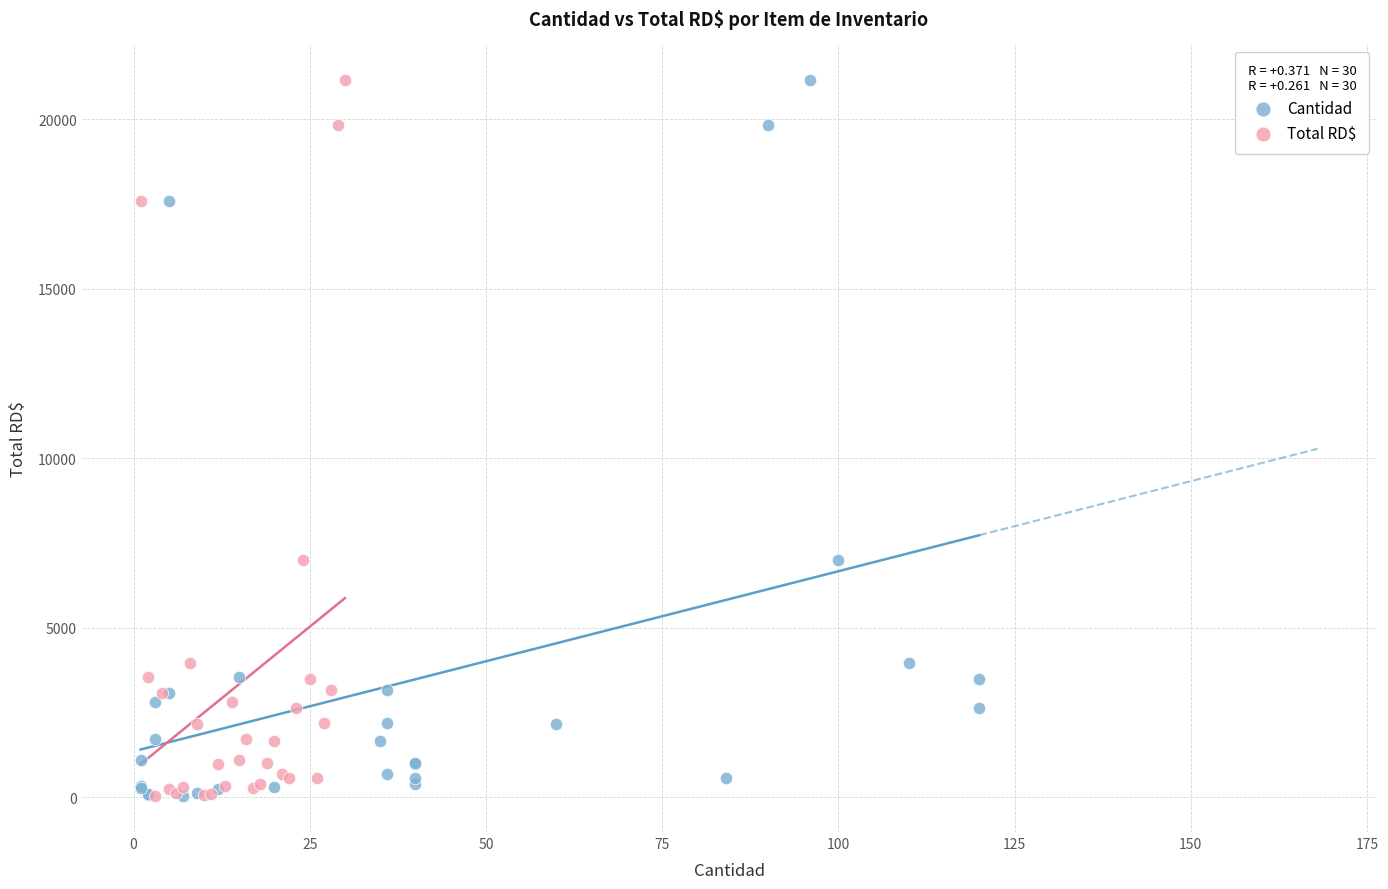

What are all the series names shown in the legend?

Cantidad, Total RD$